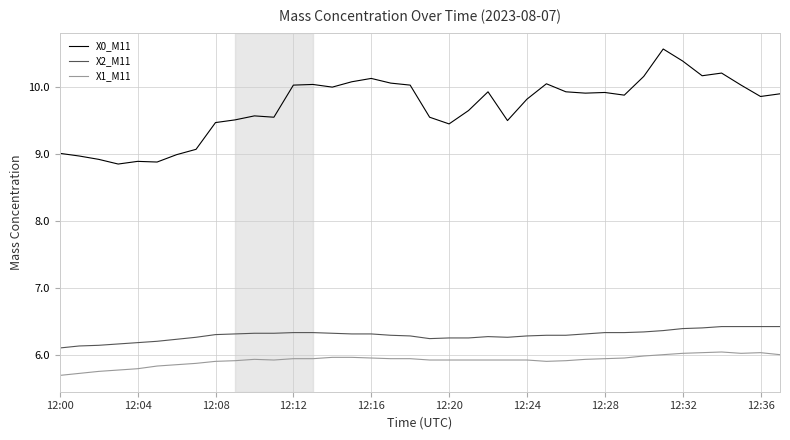

Which series has the widest spread of values?

X0_M11